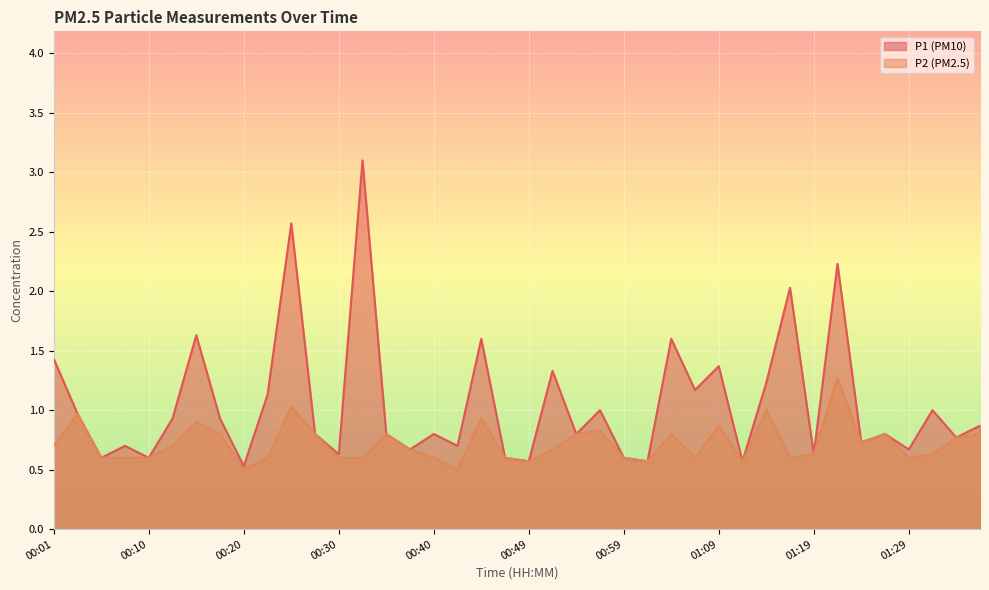

At 01:24, list the series in order from largest to smallest.

P1, P2